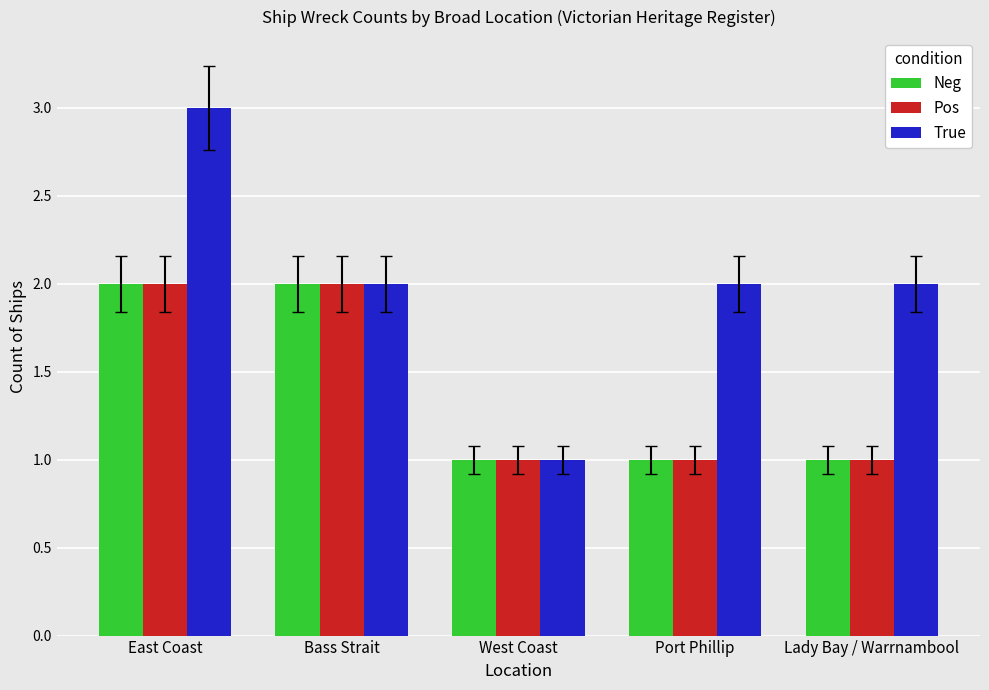

Which series has the largest total across all categories?

True